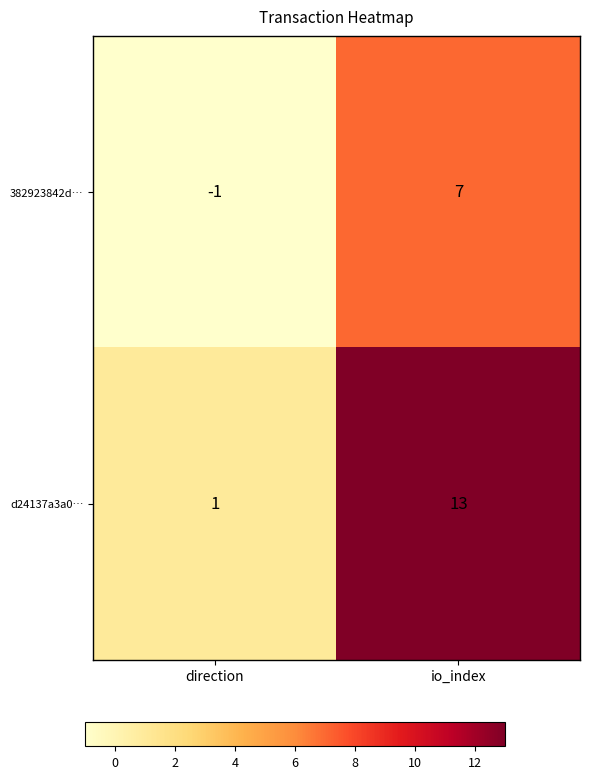

Which series changed the most between direction and io_index?

d24137a3a0…